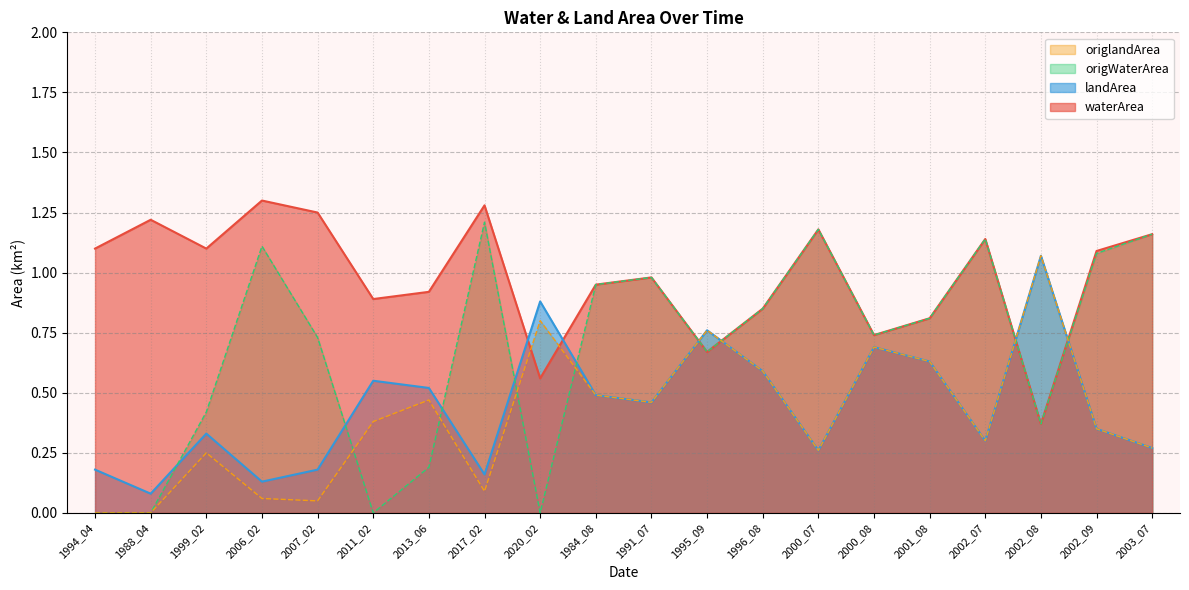

Reading right to left, list all the values displayed in this chart.

waterArea: 2003_07=1.2	2002_09=1.1	2002_08=0.4	2002_07=1.1	2001_08=0.8	2000_08=0.7	2000_07=1.2	1996_08=0.8	1995_09=0.7	1991_07=1.0	1984_08=0.9	2020_02=0.6	2017_02=1.3	2013_06=0.9	2011_02=0.9	2007_02=1.2	2006_02=1.3	1999_02=1.1	1988_04=1.2	1994_04=1.1
landArea: 2003_07=0.3	2002_09=0.3	2002_08=1.1	2002_07=0.3	2001_08=0.6	2000_08=0.7	2000_07=0.3	1996_08=0.6	1995_09=0.8	1991_07=0.5	1984_08=0.5	2020_02=0.9	2017_02=0.2	2013_06=0.5	2011_02=0.6	2007_02=0.2	2006_02=0.1	1999_02=0.3	1988_04=0.1	1994_04=0.2
origWaterArea: 2003_07=1.2	2002_09=1.1	2002_08=0.4	2002_07=1.1	2001_08=0.8	2000_08=0.7	2000_07=1.2	1996_08=0.8	1995_09=0.7	1991_07=1.0	1984_08=0.9	2020_02=0.0	2017_02=1.2	2013_06=0.2	2011_02=0.0	2007_02=0.7	2006_02=1.1	1999_02=0.4	1988_04=0.0	1994_04=0.0
origlandArea: 2003_07=0.3	2002_09=0.3	2002_08=1.1	2002_07=0.3	2001_08=0.6	2000_08=0.7	2000_07=0.3	1996_08=0.6	1995_09=0.8	1991_07=0.5	1984_08=0.5	2020_02=0.8	2017_02=0.1	2013_06=0.5	2011_02=0.4	2007_02=0.1	2006_02=0.1	1999_02=0.2	1988_04=0.0	1994_04=0.0